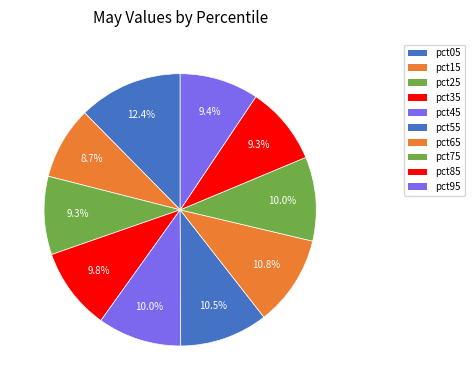

What is the smallest slice in the pie chart?

pct15